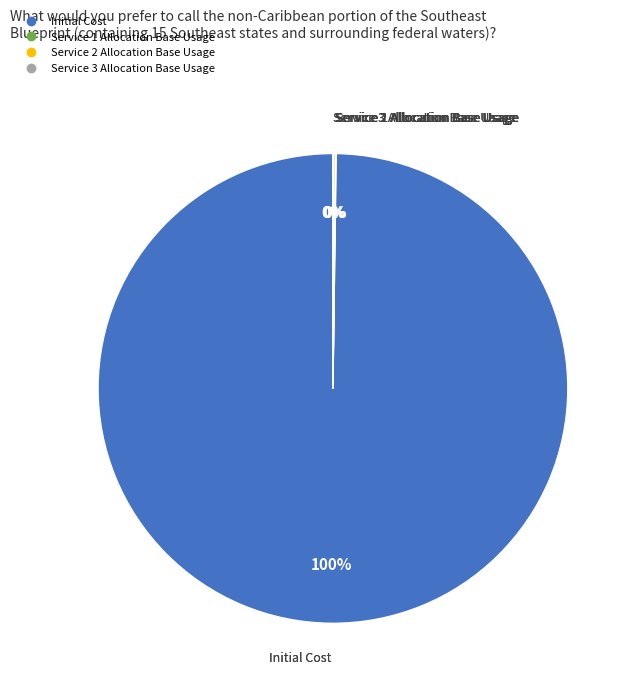

True or false: Initial Cost accounts for 100% of the total.

True